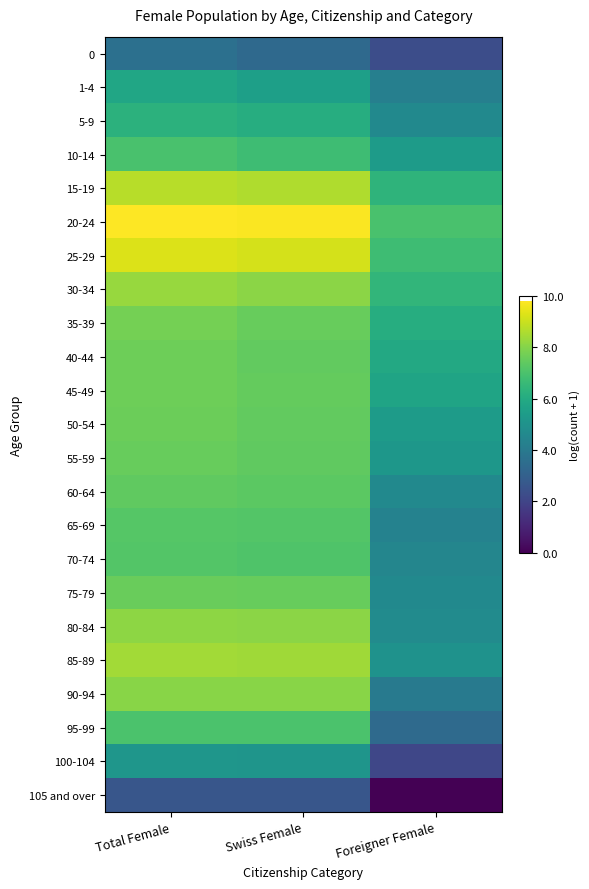

Which label corresponds to the smallest value in the chart?

Foreigner Female